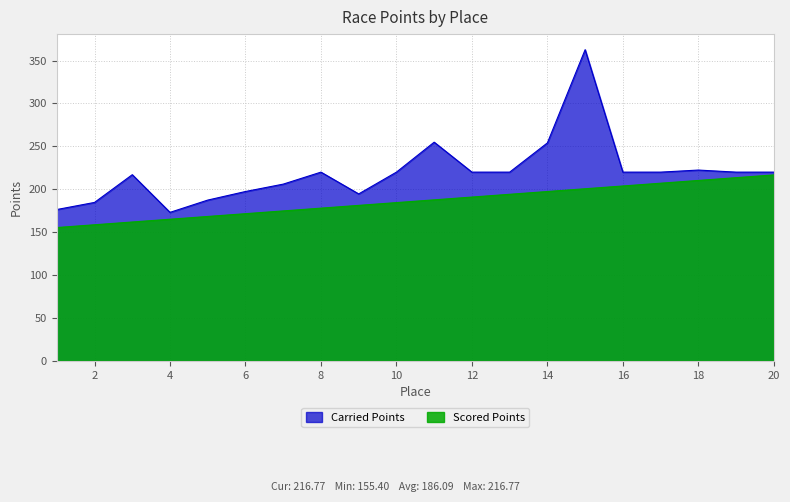

What is the value of the Carried Points point at the 6th from the left?

197.4